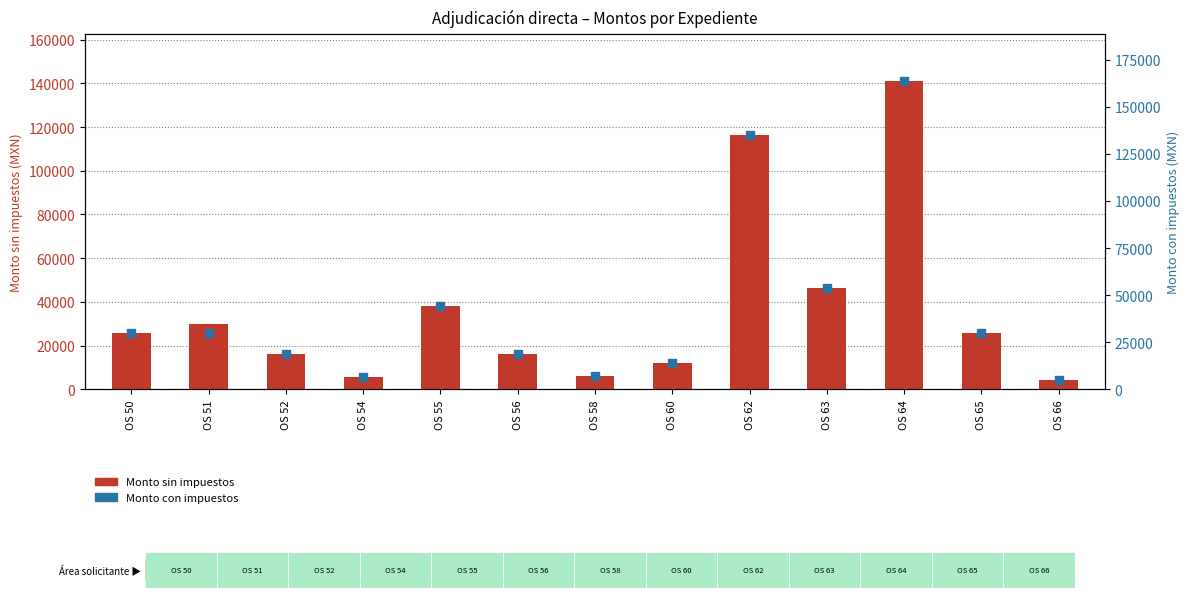

At which category is the sum across all series the highest?

OS 64